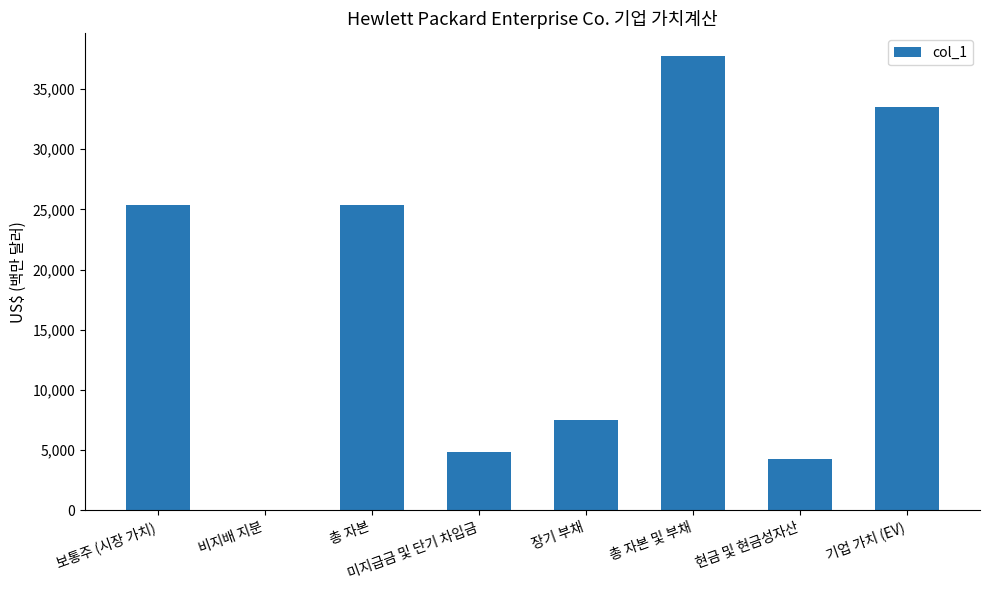

The chart shows a value of 7465 at 총 자본. True or false?

False